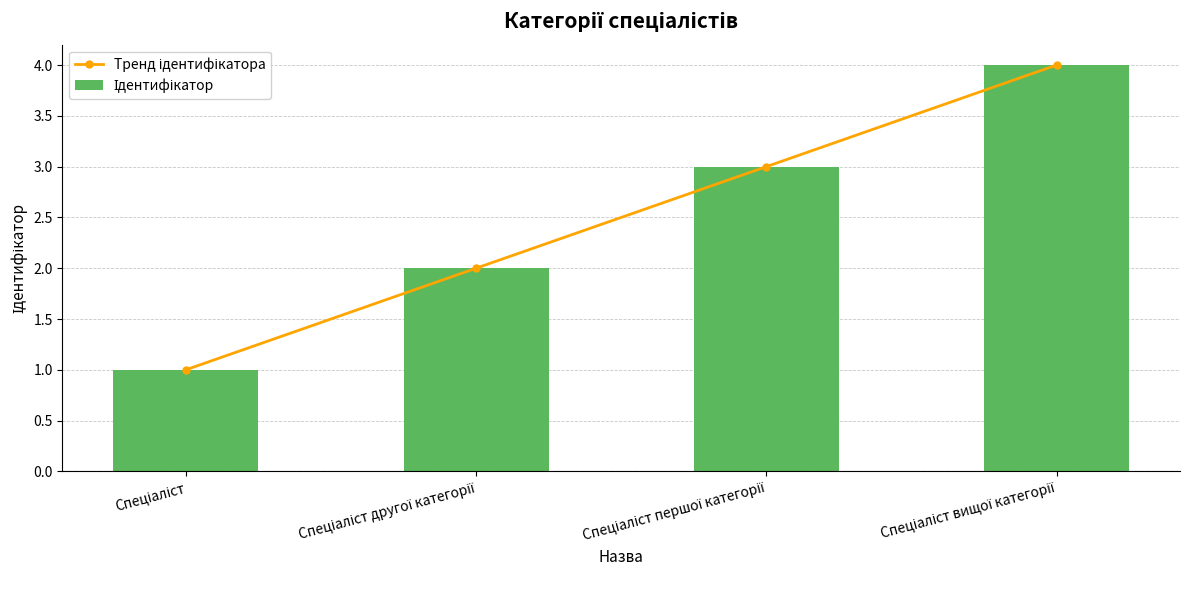

Reading right to left, list all the values displayed in this chart.

Тренд ідентифікатора: 4	3	2	1
Ідентифікатор: 4	3	2	1